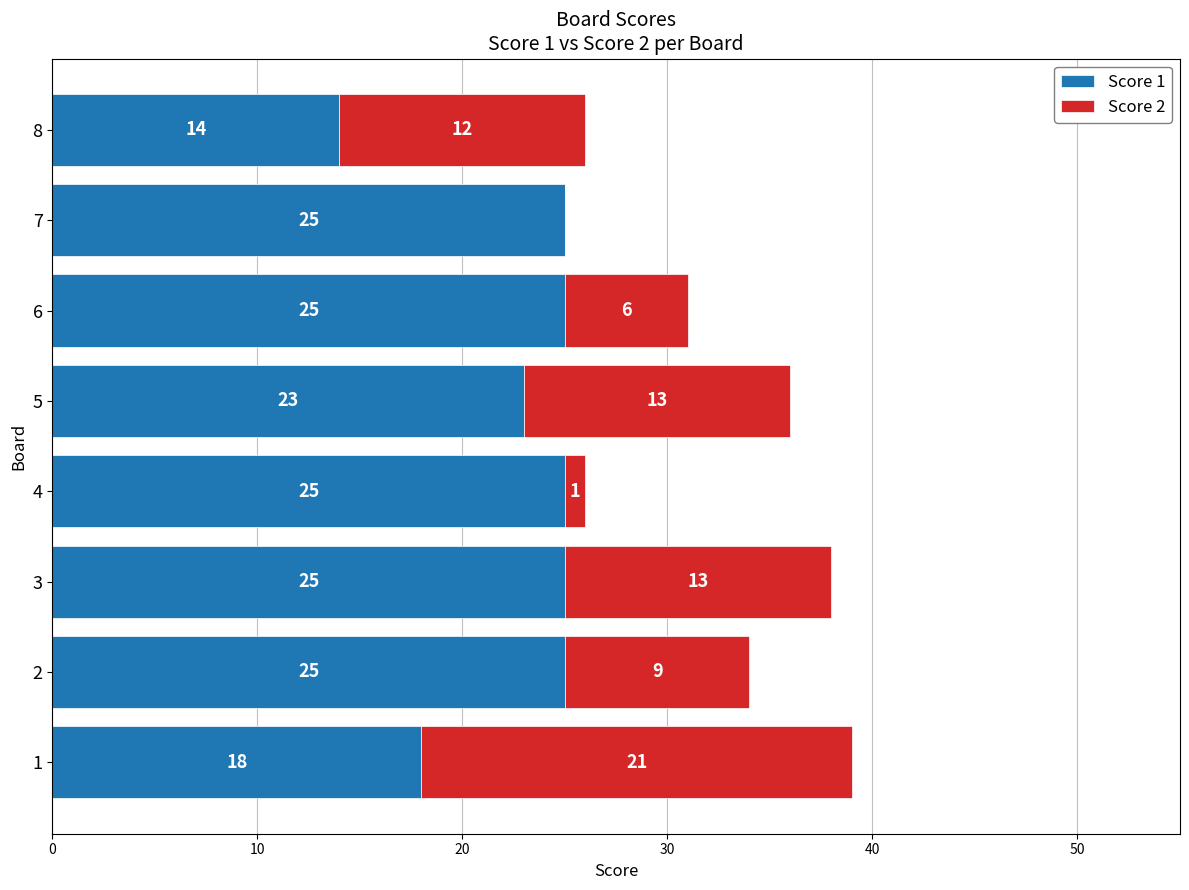

The Score 1 series shows 25 at 7. True or false?

True